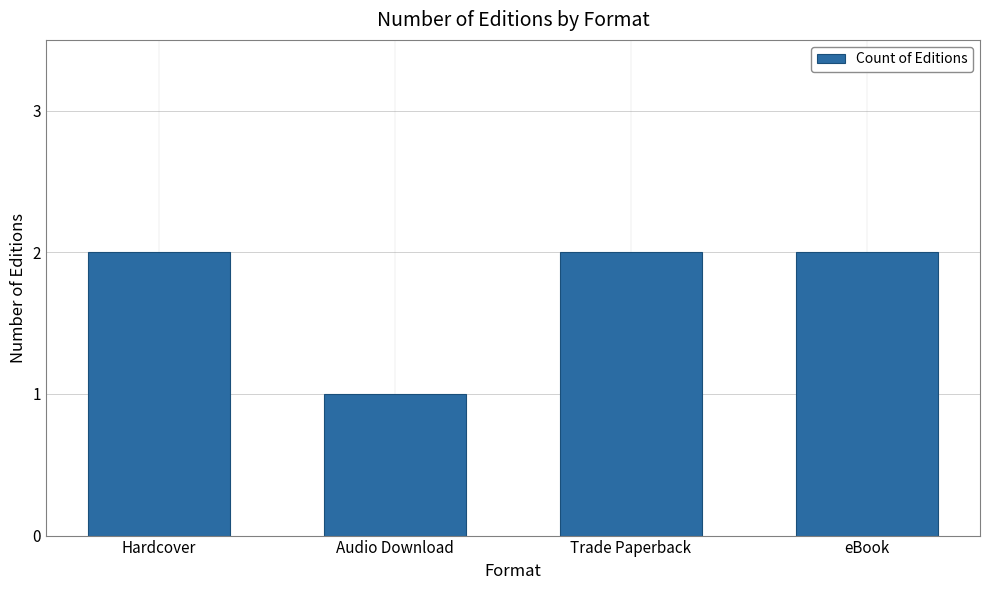

Reading right to left, transcribe all the data shown in this chart.

eBook=2	Trade Paperback=2	Audio Download=1	Hardcover=2